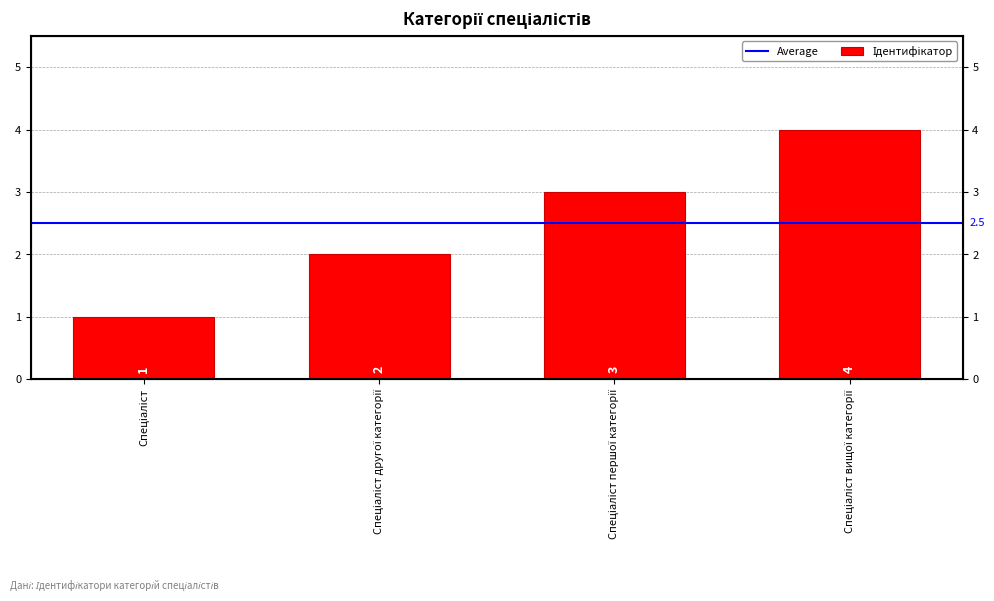

List the labels in order of value, largest first.

Спеціаліст вищої категорії, Спеціаліст першої категорії, Спеціаліст другої категорії, Спеціаліст